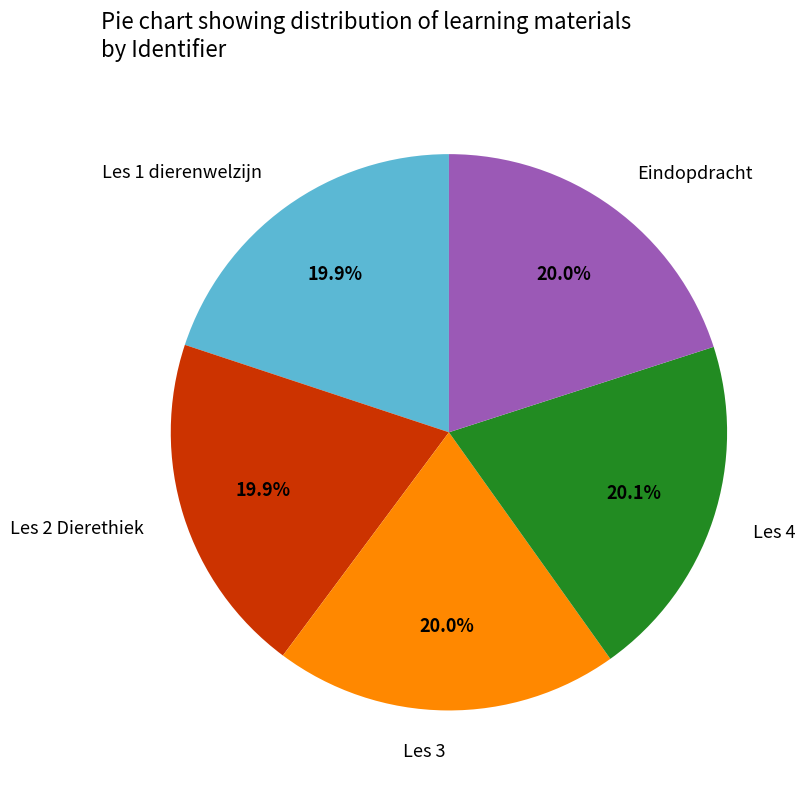

How many segments does this pie chart have?

5